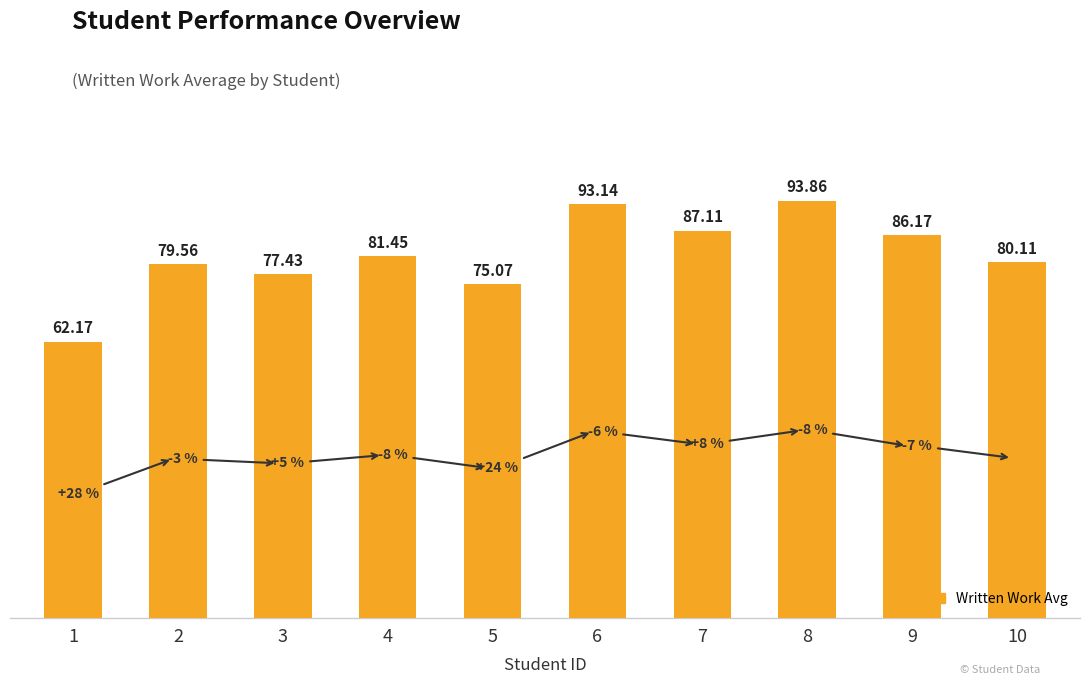

Is it true that the value at 4 is 121.5?

False